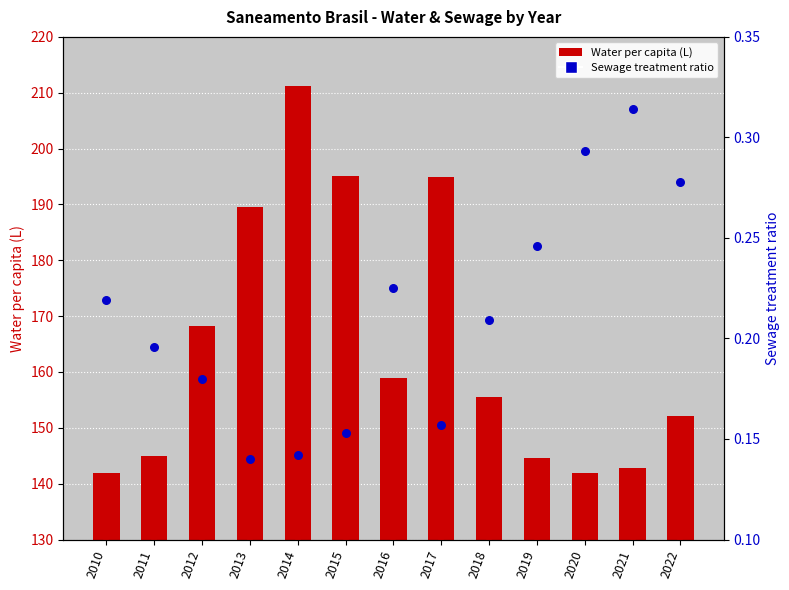

Which series has the largest total across all categories?

Water per capita (L)